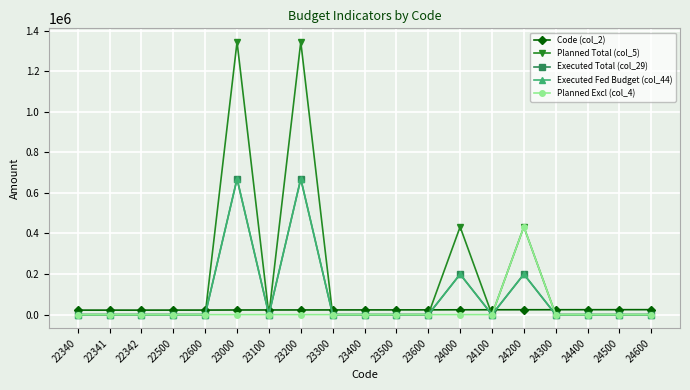

Rank the series by their maximum value, from highest to lowest.

Planned Total (col_5), Executed Total (col_29), Executed Fed Budget (col_44), Planned Excl (col_4), Code (col_2)